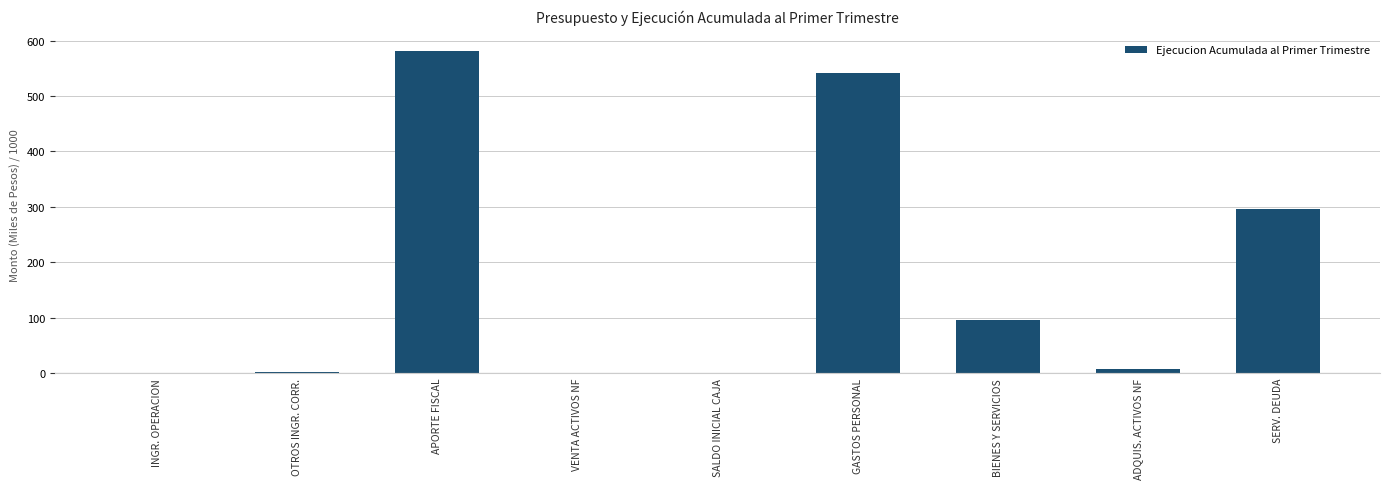

What is the greatest value displayed?

580.2